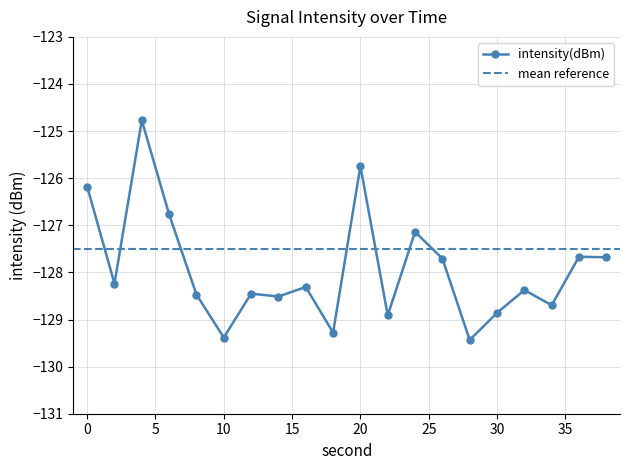

What is the value of the 19th point from the left?

-127.7